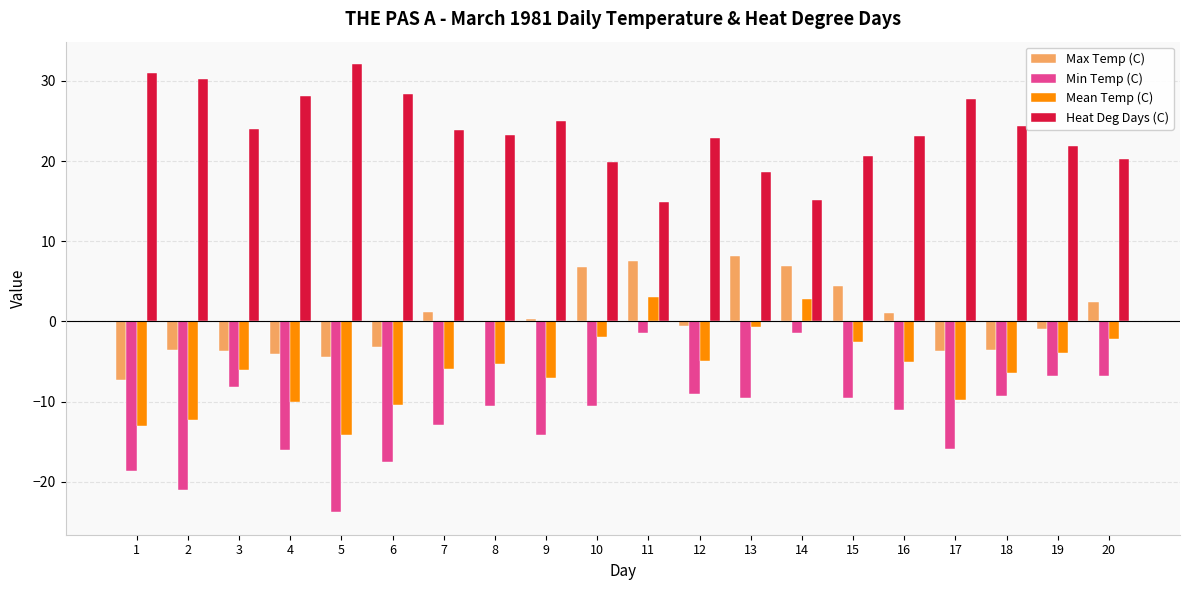

What is the sum of all Min Temp (C) values?

-234.0